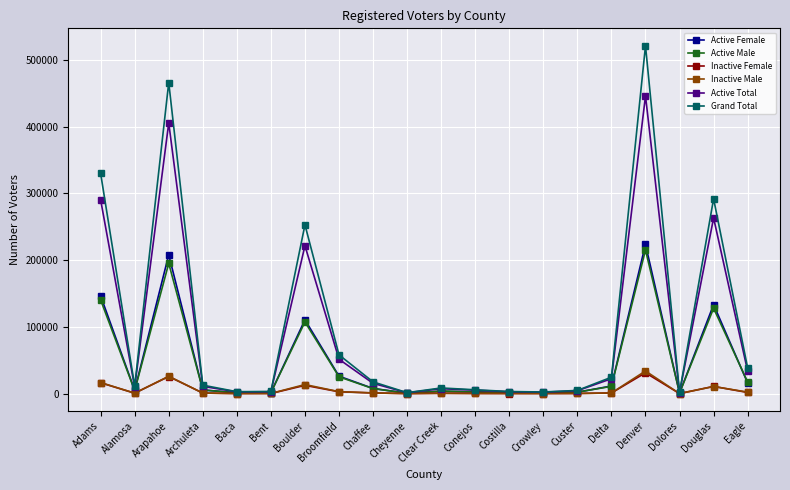

Which series changed the most between Adams and Broomfield?

Grand Total